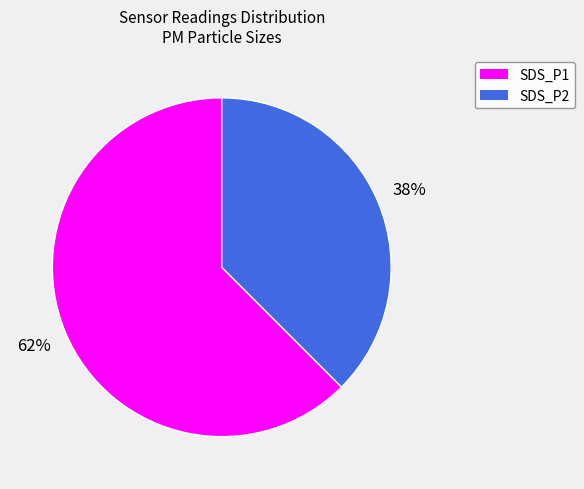

Combined, do SDS_P2 and SDS_P1 account for over 50%?

Yes